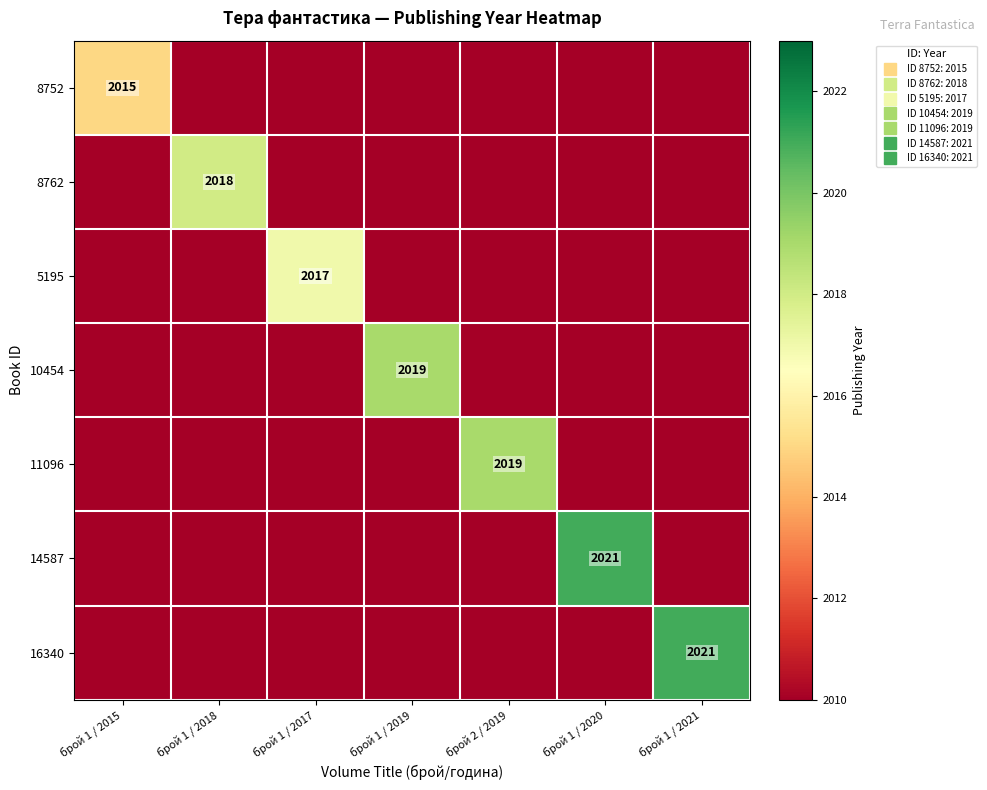

Rank the series at брой 1 / 2020 from highest to lowest value.

14587, 8752, 8762, 5195, 10454, 11096, 16340